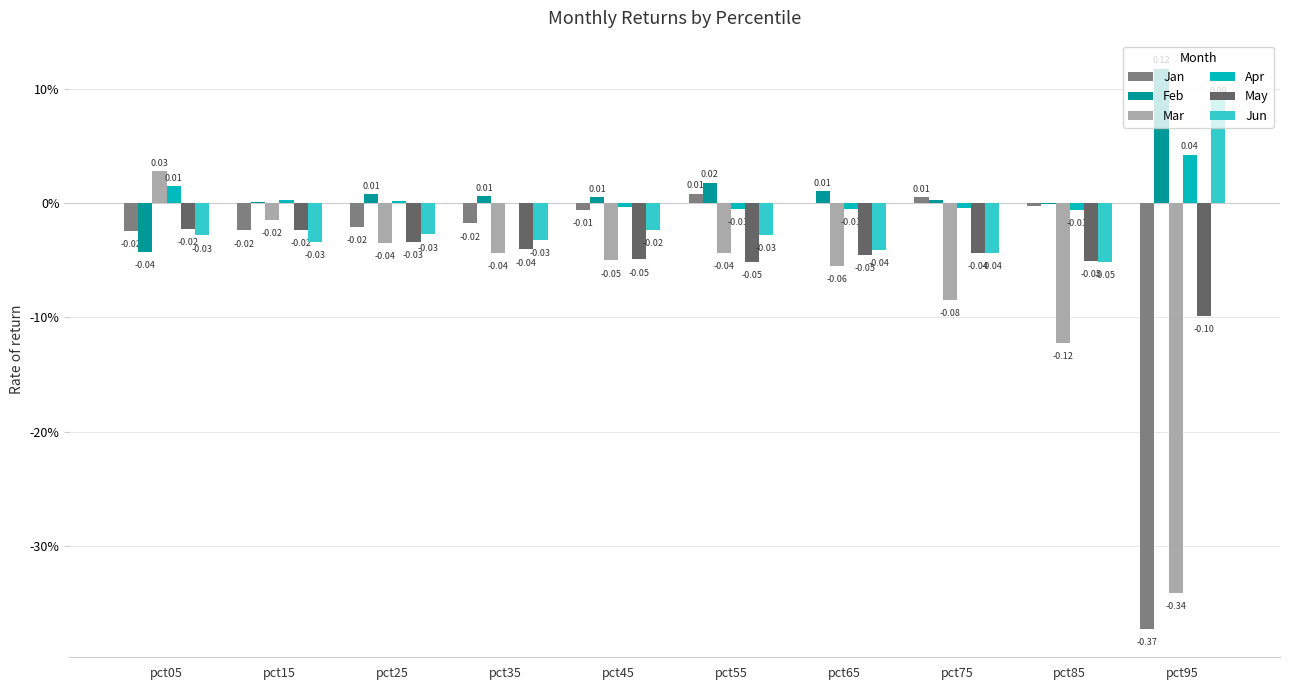

At which category is the sum across all series the highest?

pct05